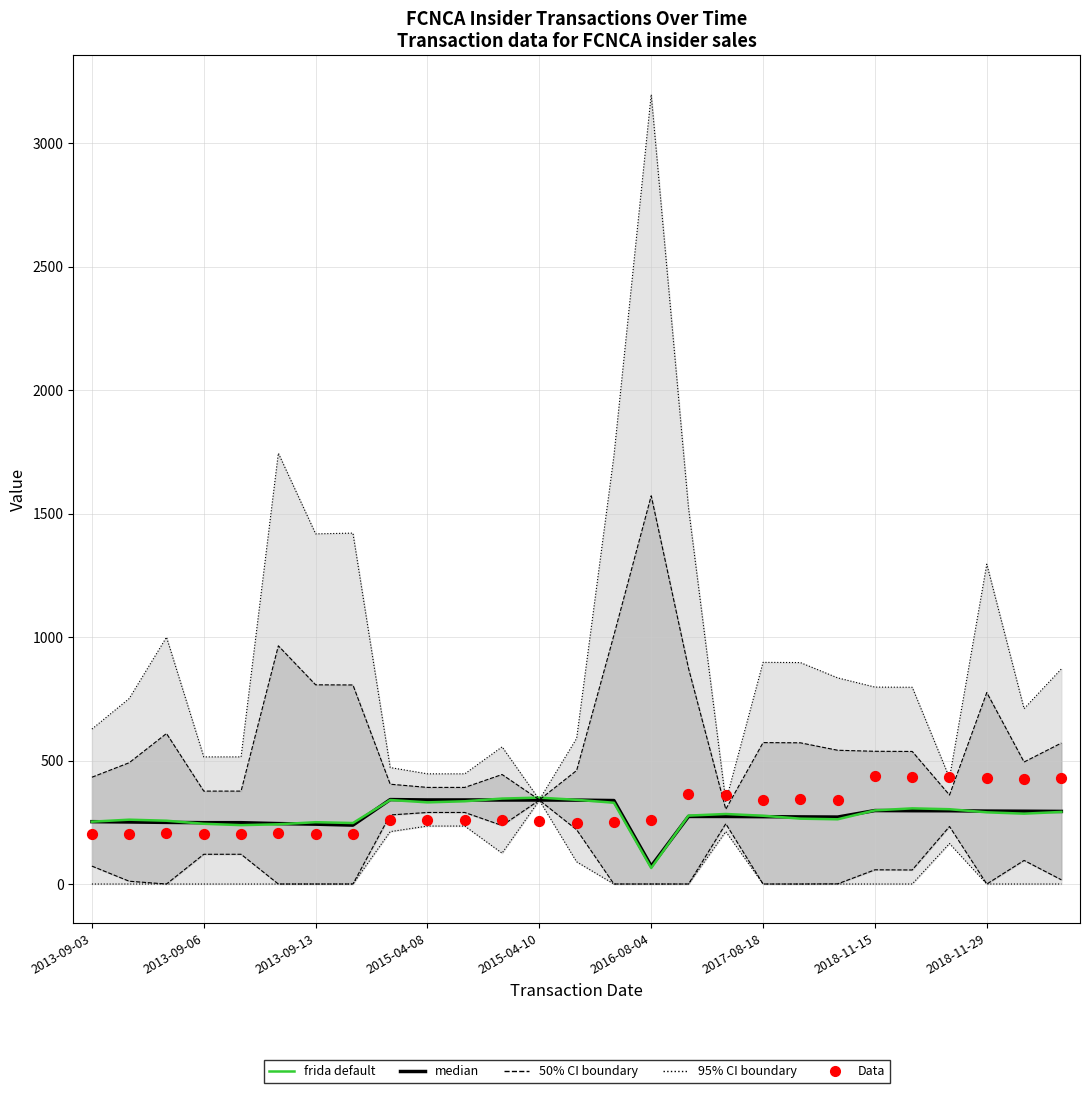

What is the total value across all series at 19?

881.7